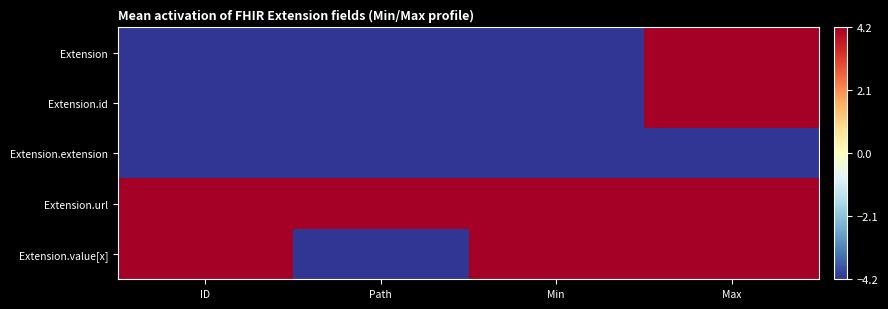

Reading left to right, transcribe all the data shown in this chart.

Extension: ID=-4.2	Path=-4.2	Min=-4.2	Max=4.2
Extension.id: ID=-4.2	Path=-4.2	Min=-4.2	Max=4.2
Extension.extension: ID=-4.2	Path=-4.2	Min=-4.2	Max=-4.2
Extension.url: ID=4.2	Path=4.2	Min=4.2	Max=4.2
Extension.value[x]: ID=4.2	Path=-4.2	Min=4.2	Max=4.2